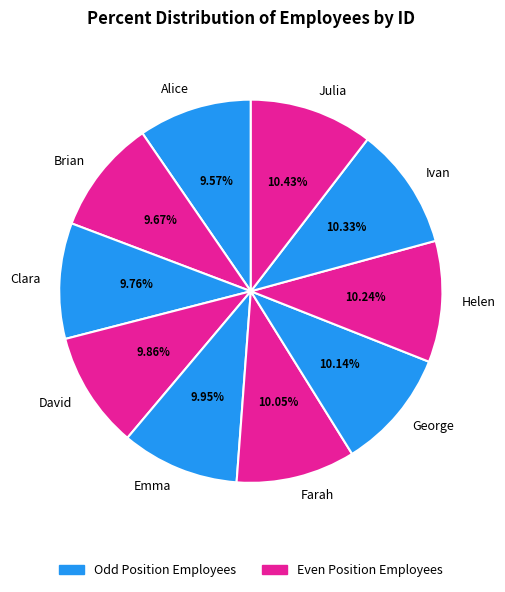

Approximately how many times larger is the value at David compared to Clara?

1.0